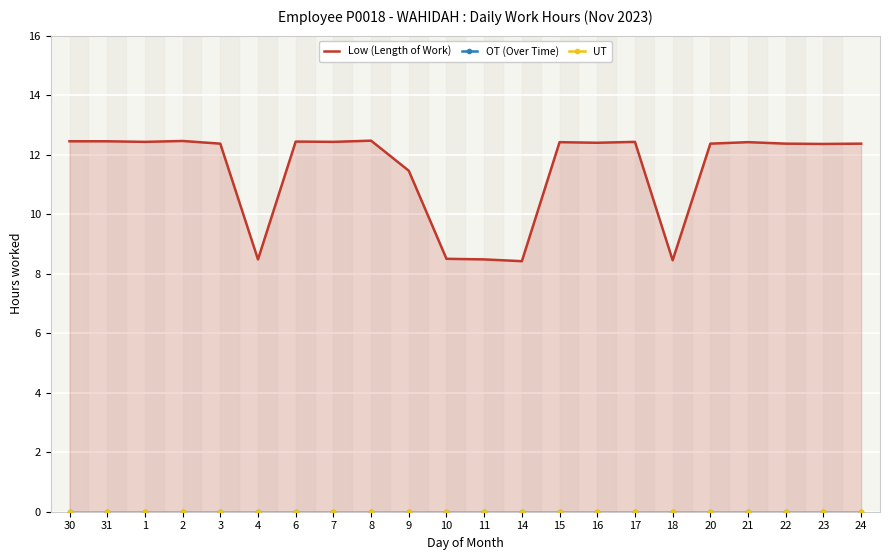

True or false: OT (Over Time) and UT cross at least once.

False